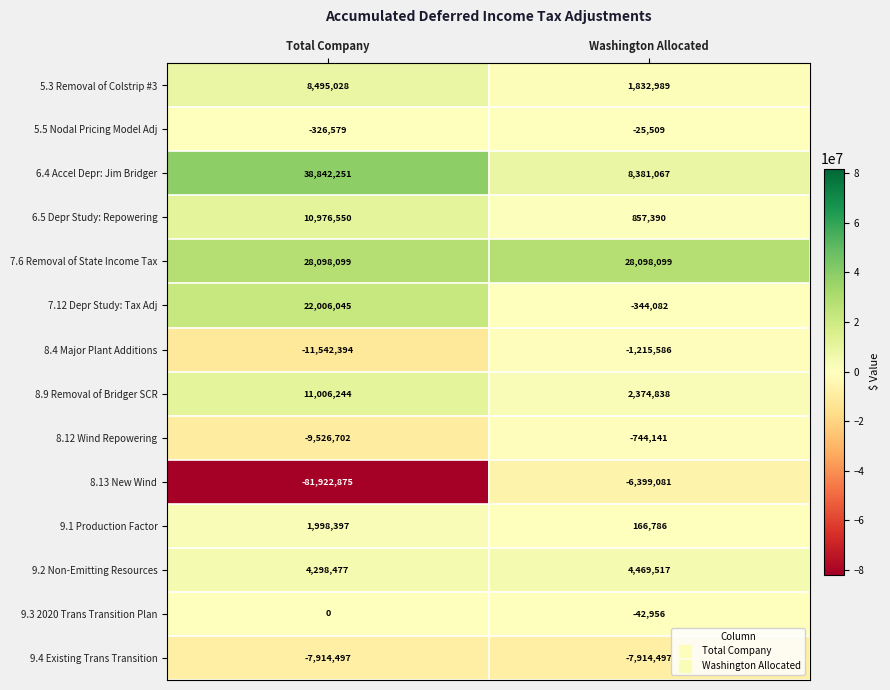

Reading left to right, extract all data points from this chart.

5.3 Removal of Colstrip #3: Total Company=8495028	Washington Allocated=1832989
5.5 Nodal Pricing Model Adj: Total Company=-326579	Washington Allocated=-25509
6.4 Accel Depr: Jim Bridger: Total Company=38842251	Washington Allocated=8381067
6.5 Depr Study: Repowering: Total Company=10976550	Washington Allocated=857390
7.6 Removal of State Income Tax: Total Company=28098099	Washington Allocated=28098099
7.12 Depr Study: Tax Adj: Total Company=22006045	Washington Allocated=-344082
8.4 Major Plant Additions: Total Company=-11542394	Washington Allocated=-1215586
8.9 Removal of Bridger SCR: Total Company=11006244	Washington Allocated=2374838
8.12 Wind Repowering: Total Company=-9526702	Washington Allocated=-744141
8.13 New Wind: Total Company=-81922875	Washington Allocated=-6399081
9.1 Production Factor: Total Company=1998397	Washington Allocated=166786
9.2 Non-Emitting Resources: Total Company=4298477	Washington Allocated=4469517
9.3 2020 Trans Transition Plan: Total Company=0	Washington Allocated=-42956
9.4 Existing Trans Transition: Total Company=-7914497	Washington Allocated=-7914497